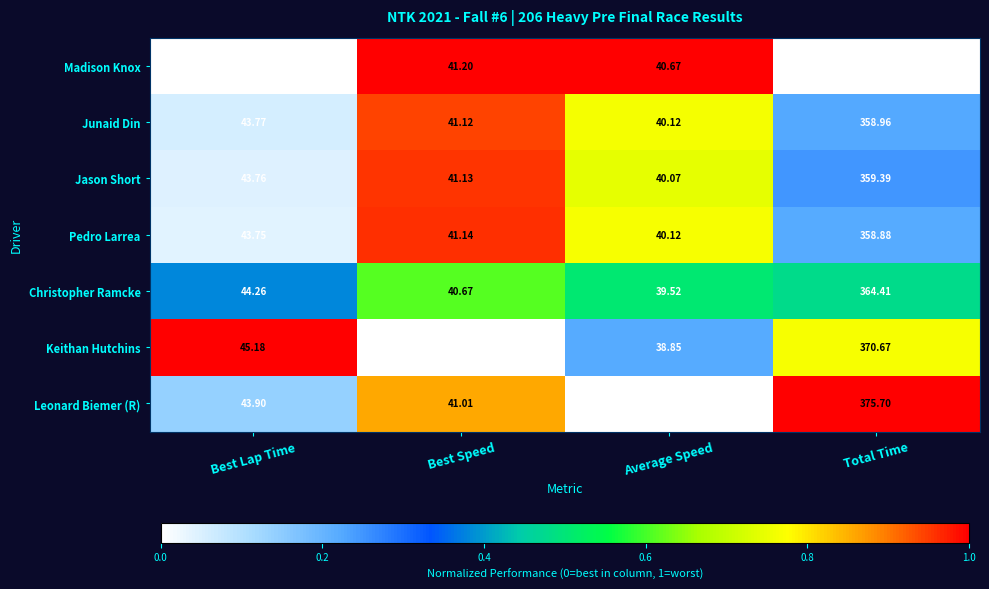

At Best Lap Time, list the series in order from smallest to largest.

Madison Knox, Pedro Larrea, Jason Short, Junaid Din, Leonard Biemer (R), Christopher Ramcke, Keithan Hutchins